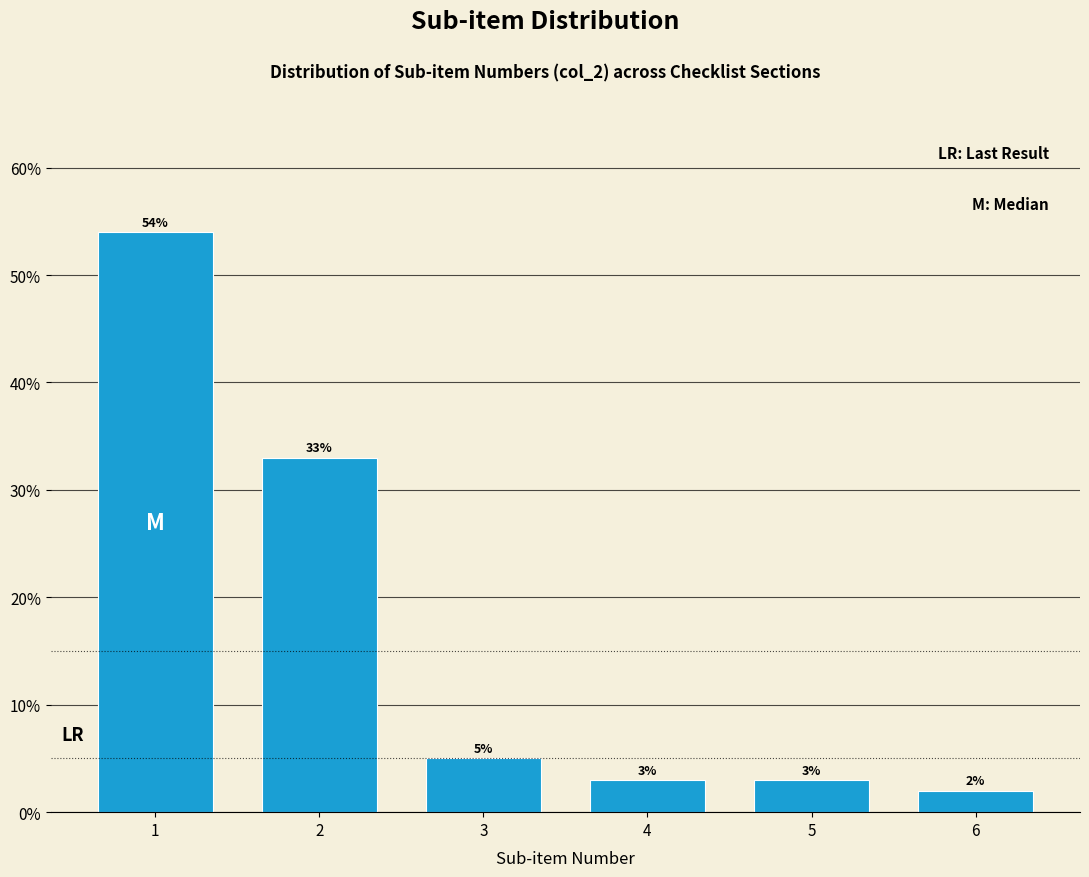

Reading left to right, transcribe all the data shown in this chart.

54	33	5	3	3	2